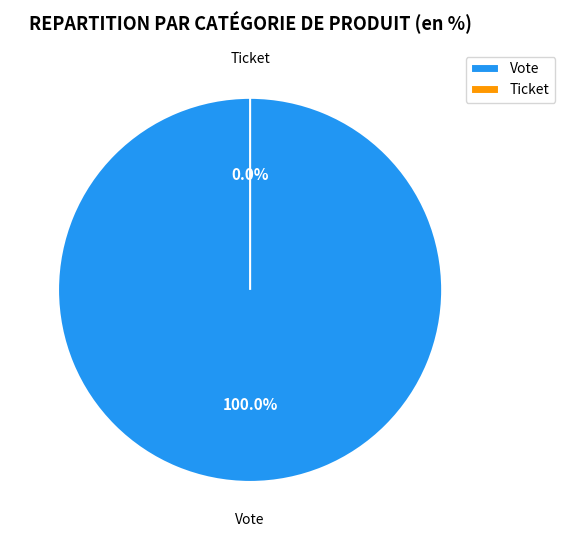

Combined, what portion of the pie is Ticket and Vote?

100.0%